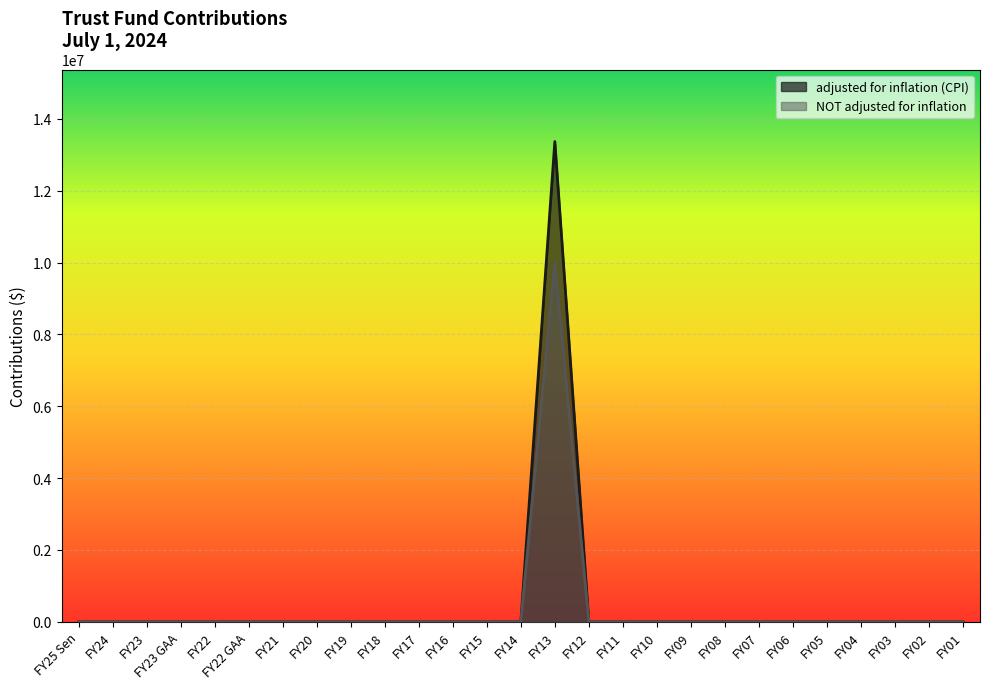

What is the highest value of the adjusted for inflation (CPI) series?

13371465